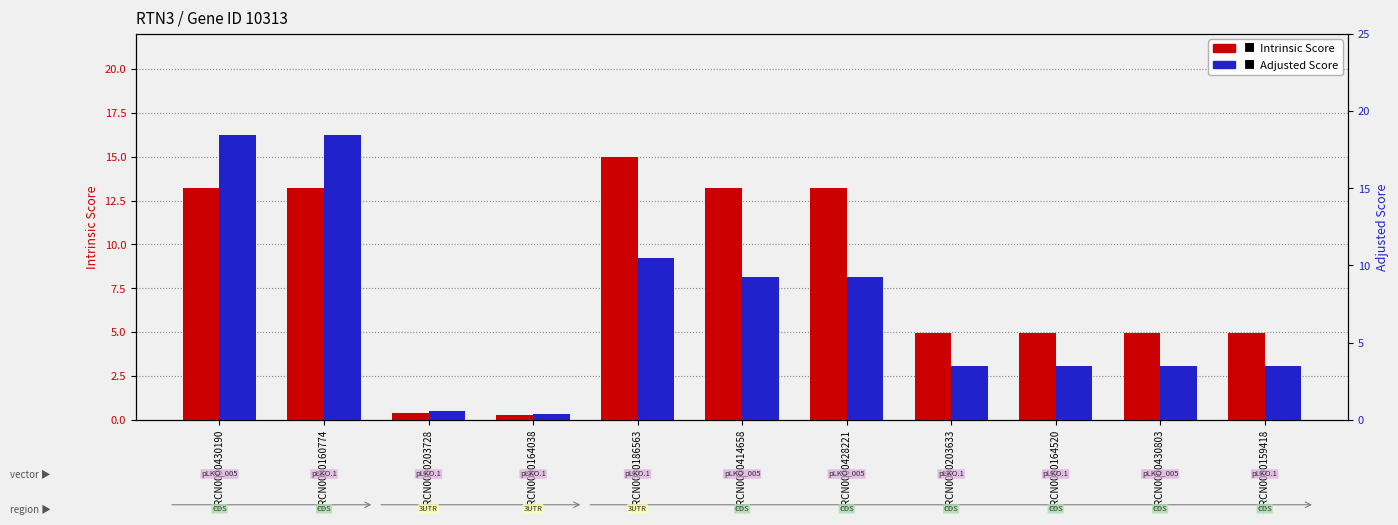

Which series has the widest spread of values?

Adjusted Score